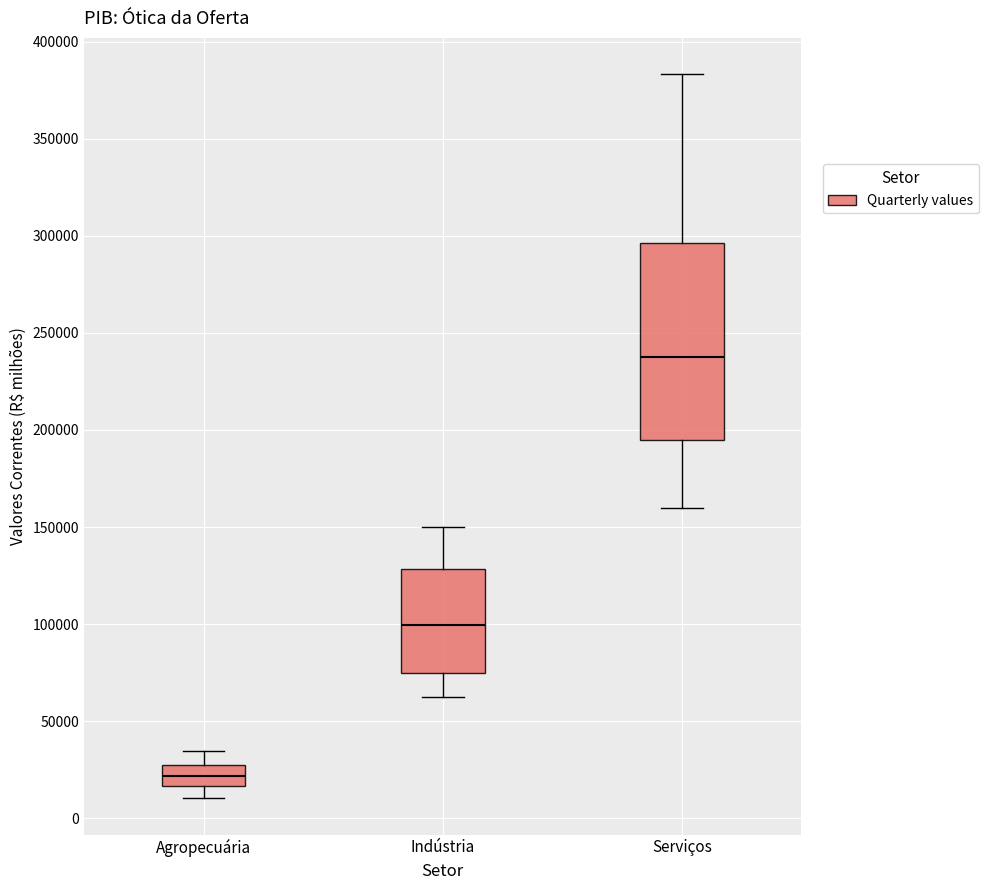

Reading left to right, transcribe this box plot: for each box, give where its median line is, the range the box spans, and where its two whiskers end, as read against the y-axis. The values are not printed on the chart, so give them approximately, as read against the axis.

Agropecuária: median 20000, box 15000 to 25000, whiskers 10000 to 35000
Indústria: median 100000, box 75000 to 130000, whiskers 60000 to 150000
Serviços: median 240000, box 195000 to 295000, whiskers 160000 to 385000